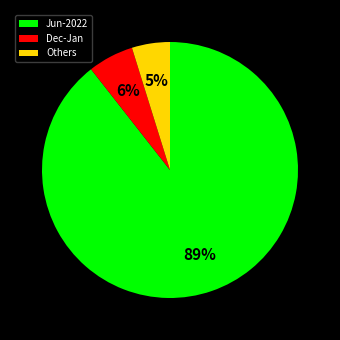

Rank the categories by value from lowest to highest.

Others, Dec-Jan, Jun-2022